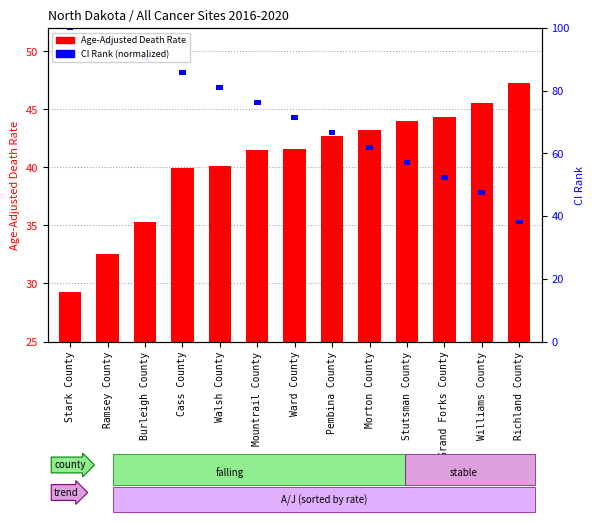

What is the difference between the values at Ward County and Pembina County?

1.1